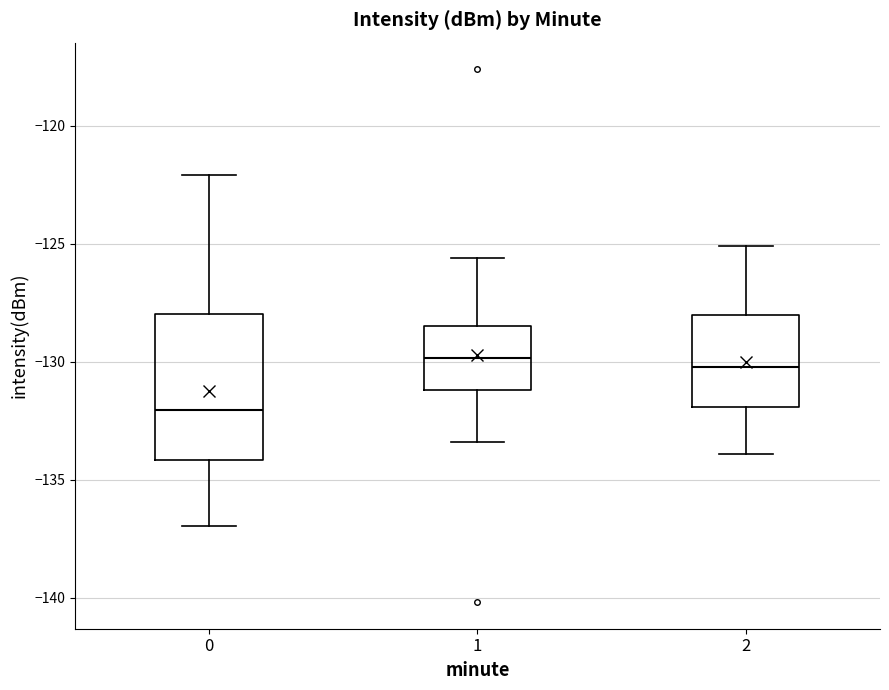

Reading left to right, read every box against the y-axis: the position of its median line, the range the box covers, and the ends of its whiskers. The values are not printed on the chart, so give them approximately, as read against the axis.

0: median -132.0, box -134.0 to -128.0, whiskers -137.0 to -122.0
1: median -130.0, box -131.0 to -128.5, whiskers -133.5 to -125.5
2: median -130.0, box -132.0 to -128.0, whiskers -134.0 to -125.0